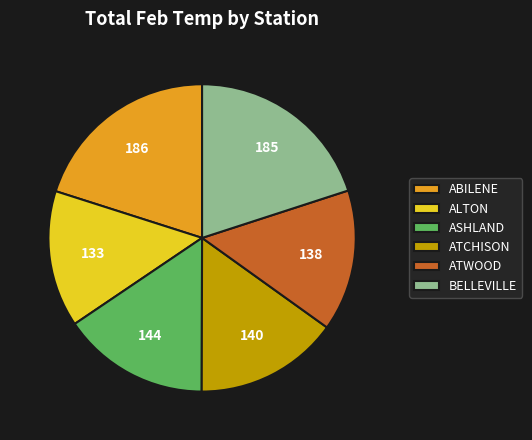

Count the number of slices in the pie.

6